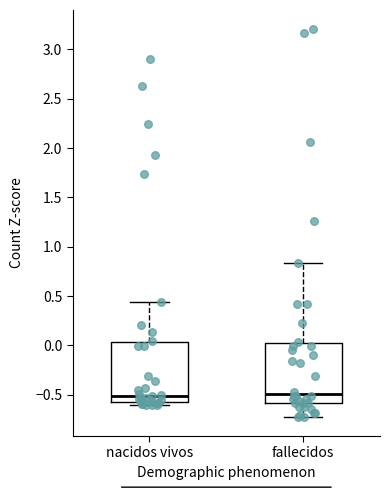

Reading left to right, read every box against the y-axis: the position of its median line, the range the box covers, and the ends of its whiskers. The values are not printed on the chart, so give them approximately, as read against the axis.

nacidos vivos: median -0.50, box -0.55 to 0.05, whiskers -0.60 to 0.45
fallecidos: median -0.50, box -0.60 to 0.05, whiskers -0.70 to 0.85